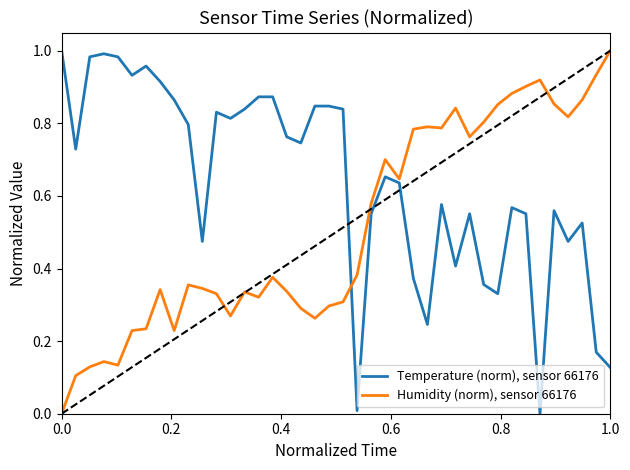

What are all the series names shown in the legend?

Temperature (norm), sensor 66176, Humidity (norm), sensor 66176